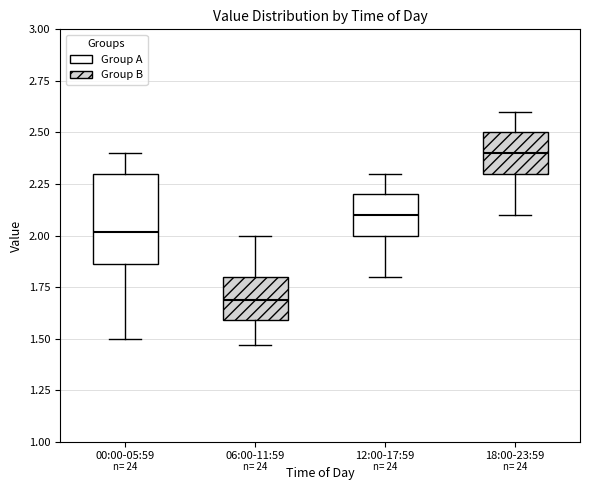

Reading left to right, transcribe this box plot: for each box, give where its median line is, the range the box spans, and where its two whiskers end, as read against the y-axis. The values are not printed on the chart, so give them approximately, as read against the axis.

00:00-05:59: median 2.00, box 1.85 to 2.30, whiskers 1.50 to 2.40
06:00-11:59: median 1.70, box 1.60 to 1.80, whiskers 1.45 to 2.00
12:00-17:59: median 2.10, box 2.00 to 2.20, whiskers 1.80 to 2.30
18:00-23:59: median 2.40, box 2.30 to 2.50, whiskers 2.10 to 2.60